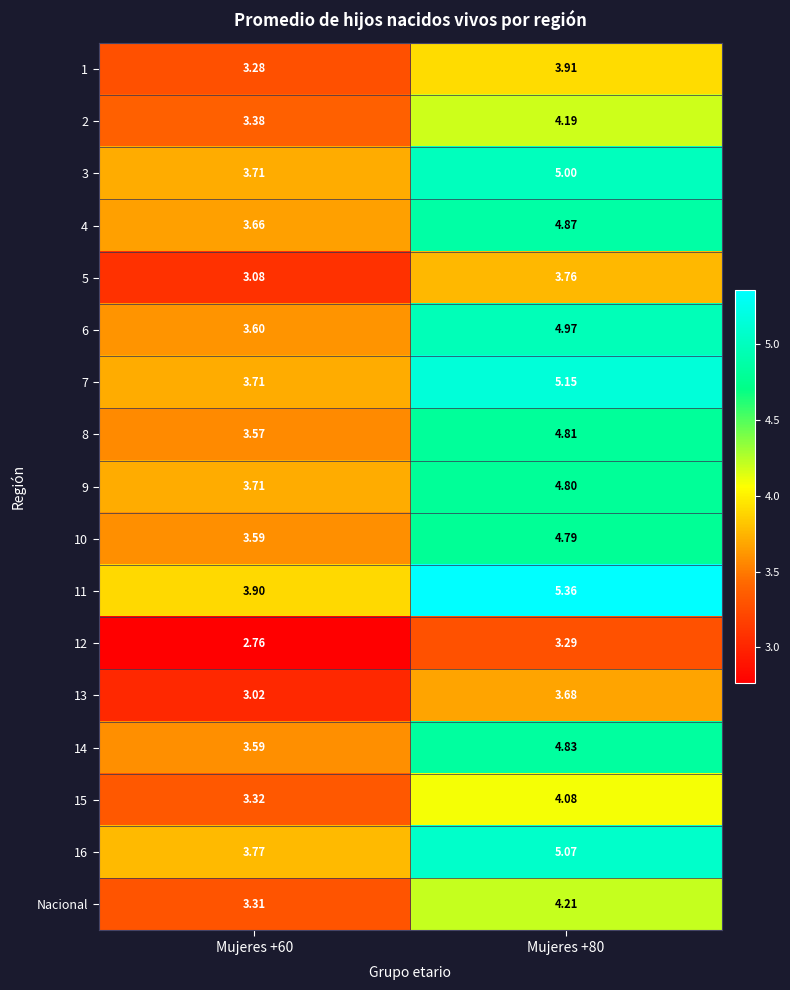

What is the spread (max minus min) of values at Mujeres +60?

1.1